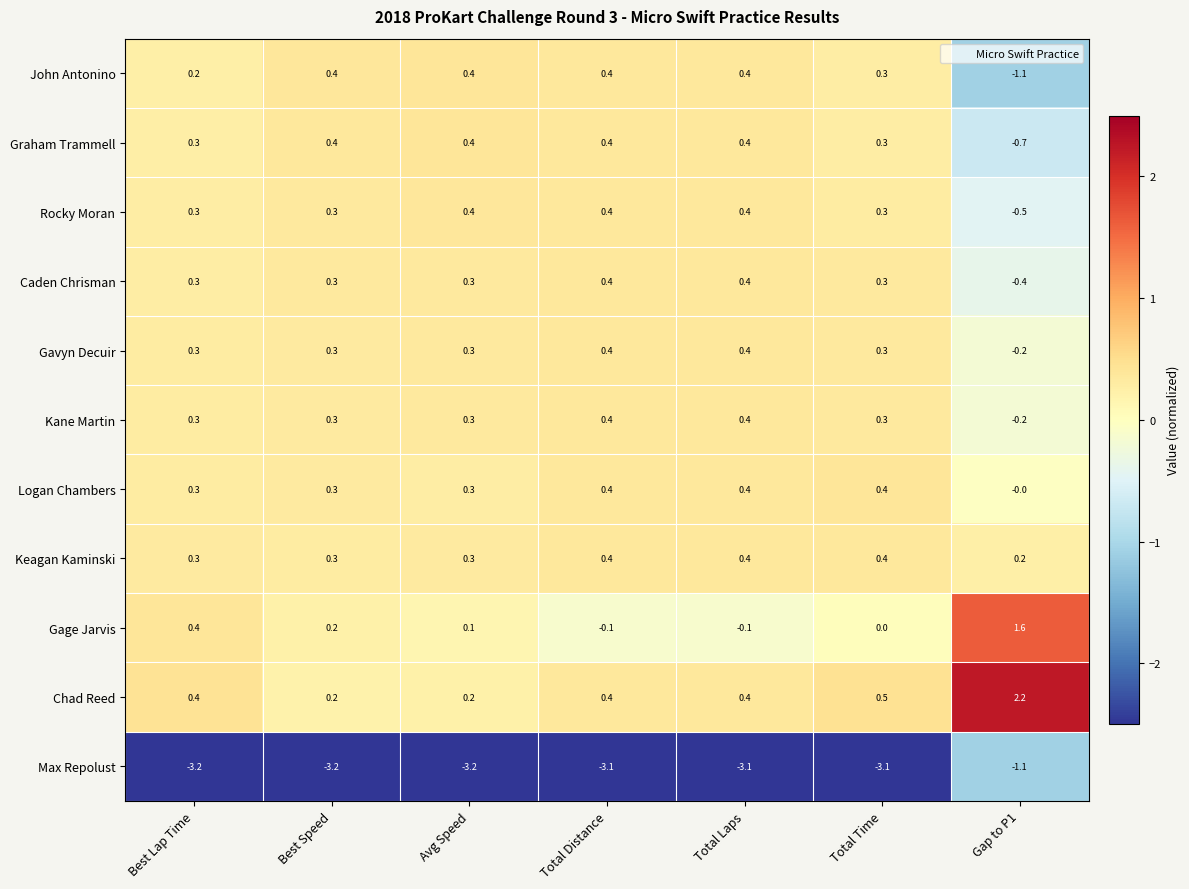

Is the value of Gage Jarvis at Gap to P1 greater than the value of Graham Trammell at Avg Speed?

Yes